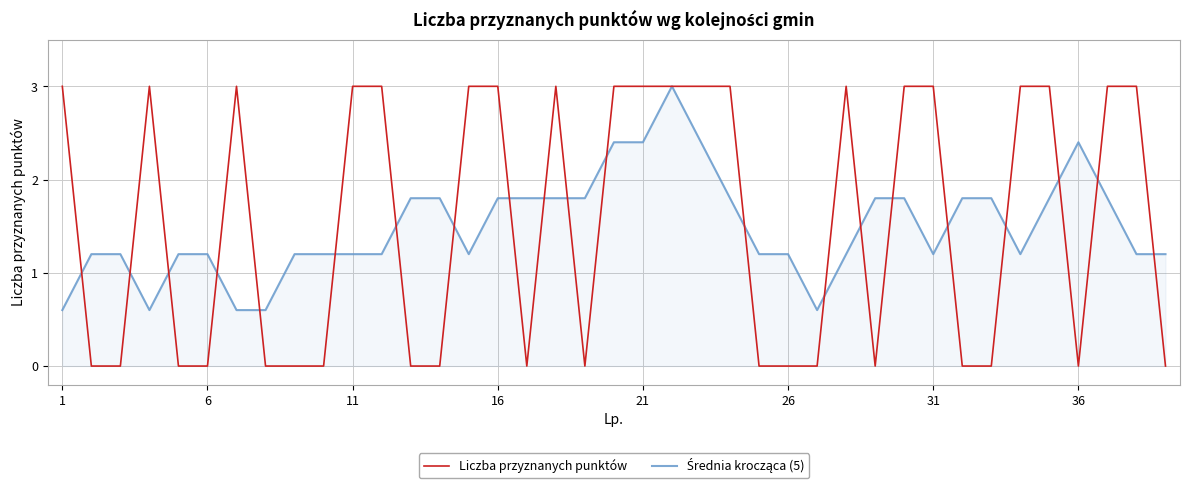

Which series has the largest range (max minus min)?

Liczba przyznanych punktów